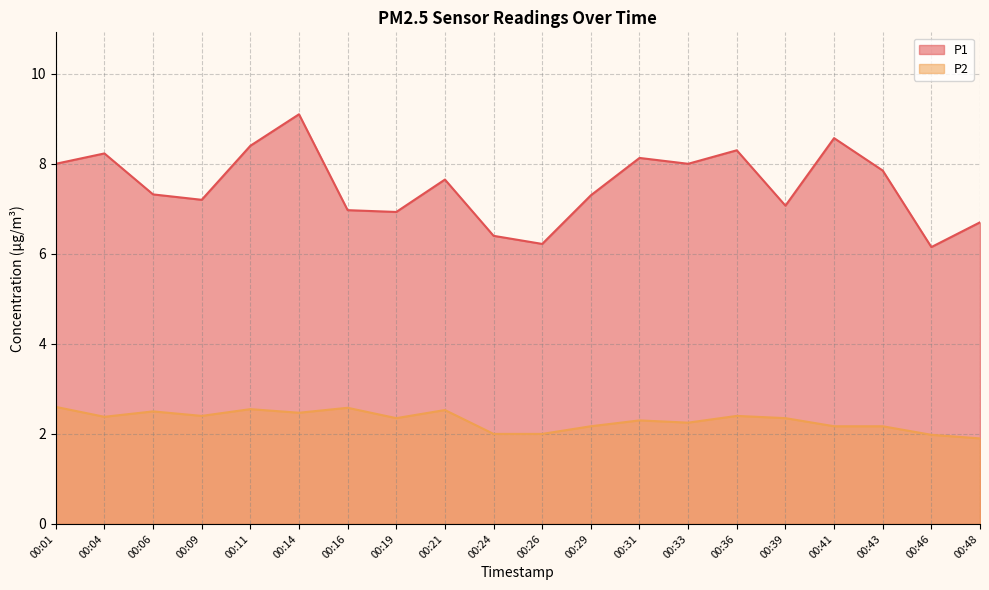

What is the total value across all series at 00:11?

10.9